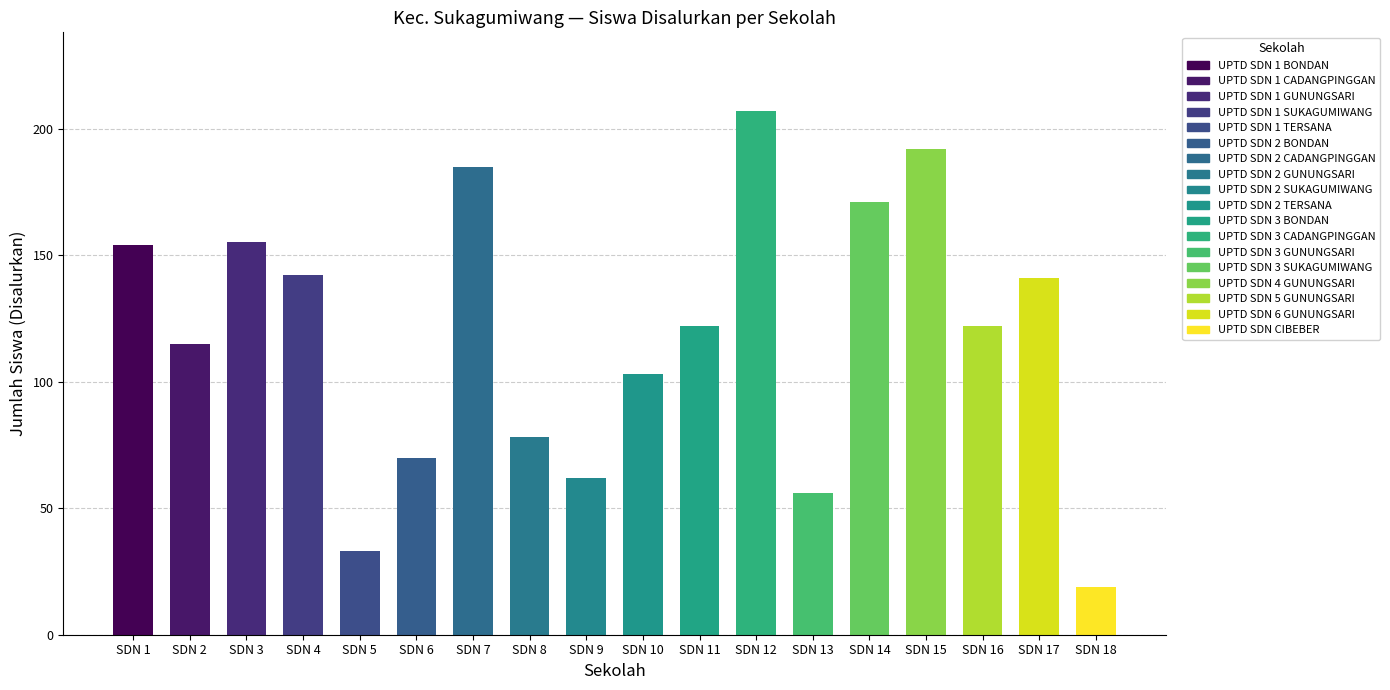

Reading right to left, extract all data points from this chart.

SDN 18=19	SDN 17=141	SDN 16=122	SDN 15=192	SDN 14=171	SDN 13=56	SDN 12=207	SDN 11=122	SDN 10=103	SDN 9=62	SDN 8=78	SDN 7=185	SDN 6=70	SDN 5=33	SDN 4=142	SDN 3=155	SDN 2=115	SDN 1=154